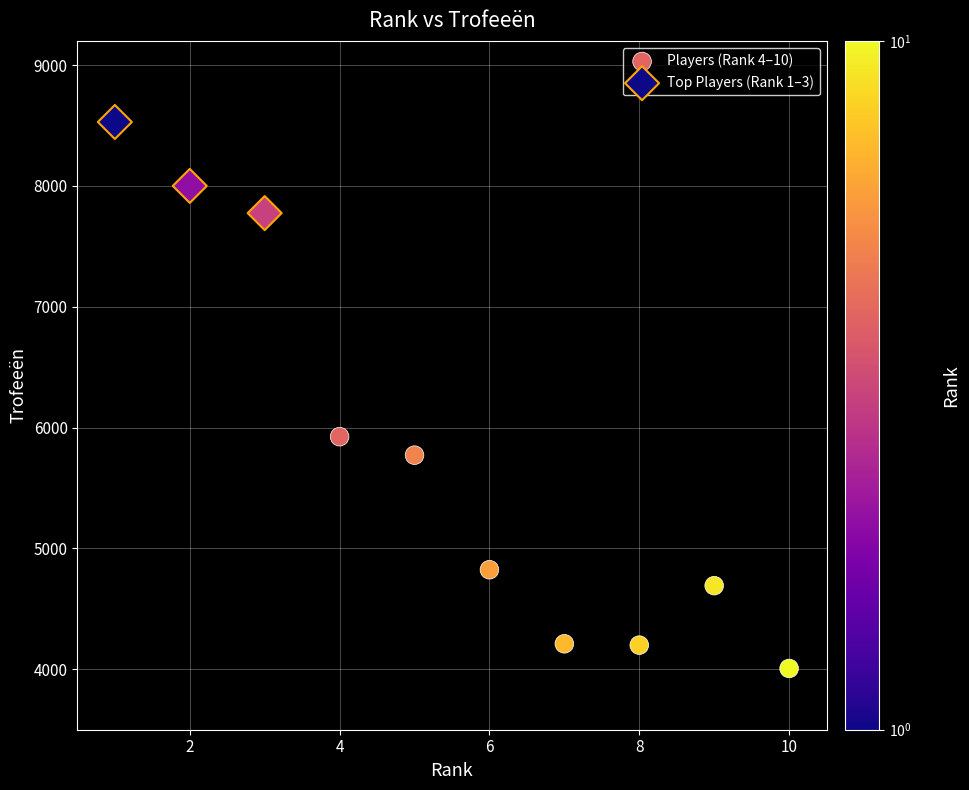

Which series has the largest Y range (max minus min)?

Players (Rank 4–10)